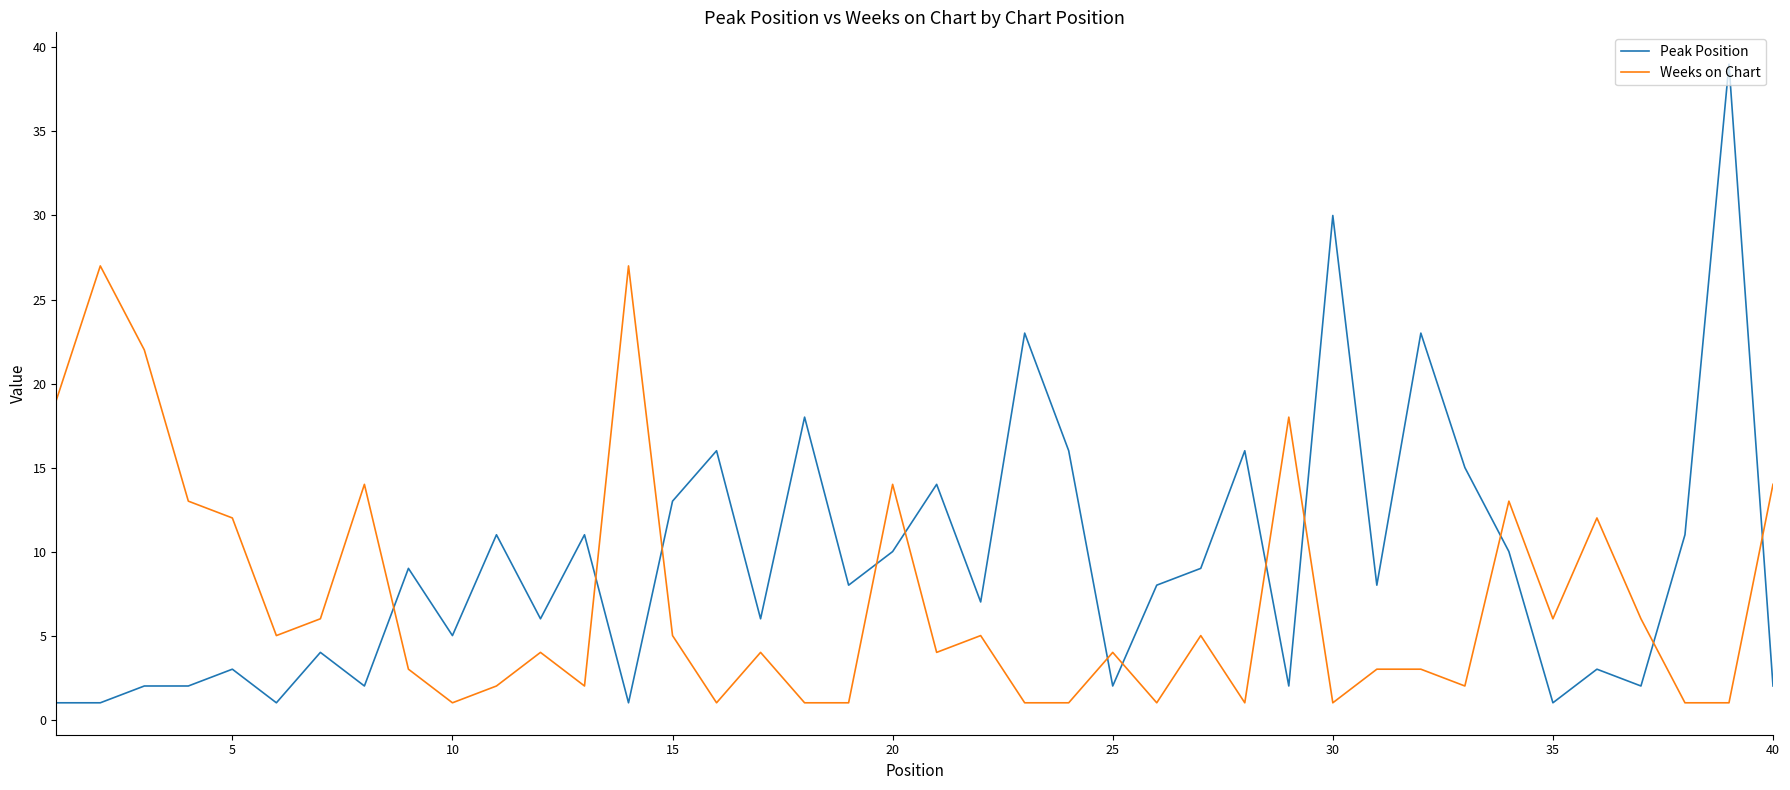

What is the minimum value for Peak Position?

1